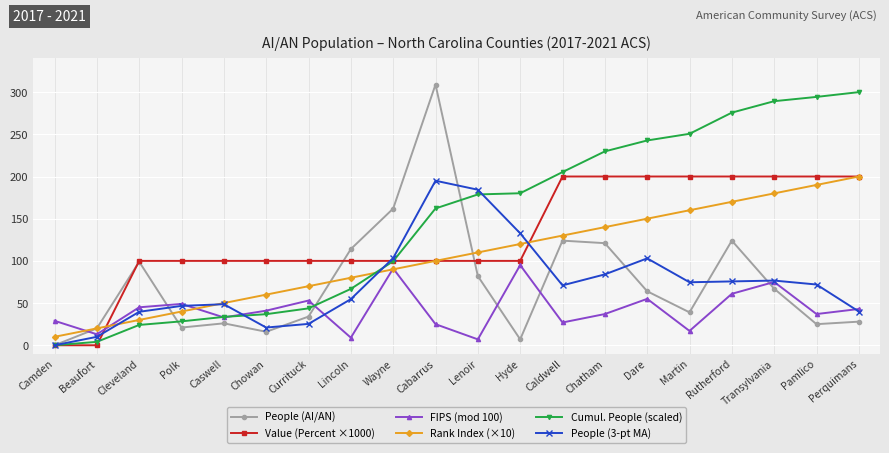

Rank the categories by Rank Index (×10) value from lowest to highest.

Camden, Beaufort, Cleveland, Polk, Caswell, Chowan, Currituck, Lincoln, Wayne, Cabarrus, Lenoir, Hyde, Caldwell, Chatham, Dare, Martin, Rutherford, Transylvania, Pamlico, Perquimans